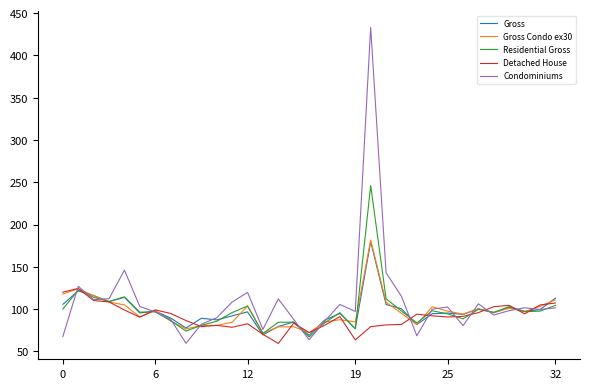

What is the smallest value displayed?

59.3